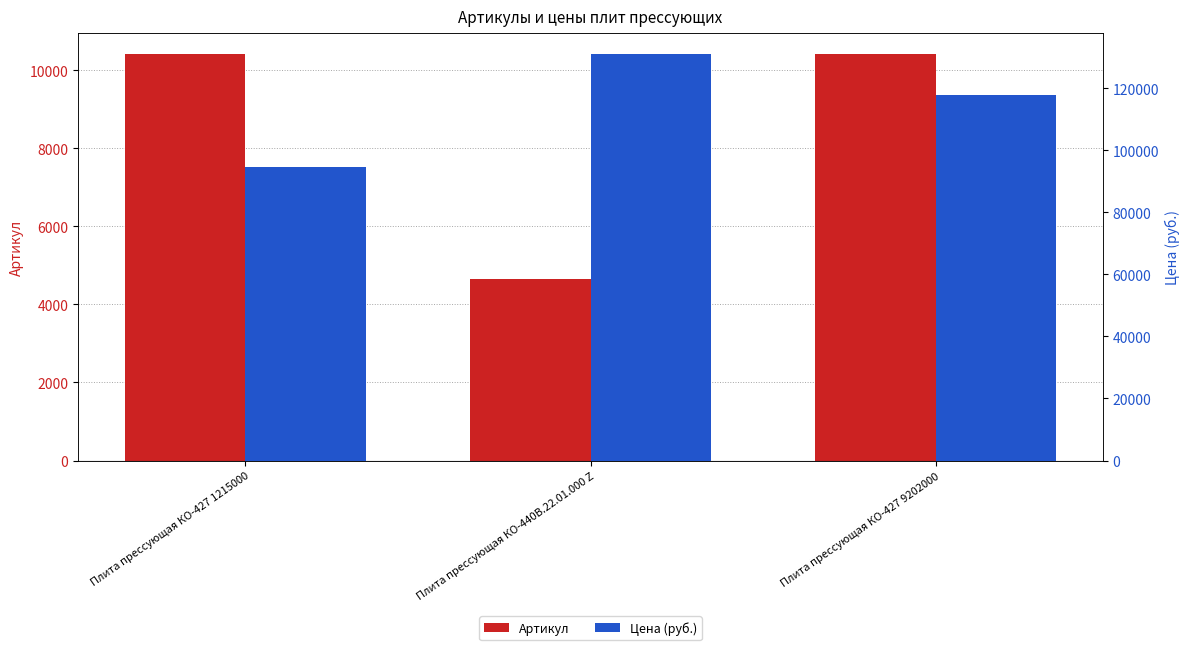

What is the difference between the maximum and minimum values in the Артикул series?

5787